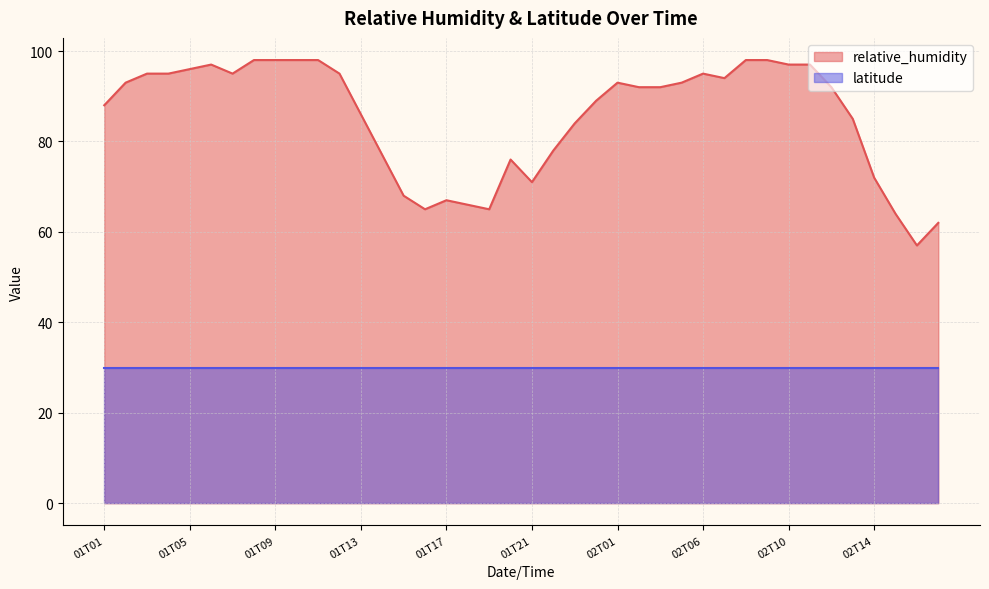

What is the difference between the values at 01T22 and 01T10?

20